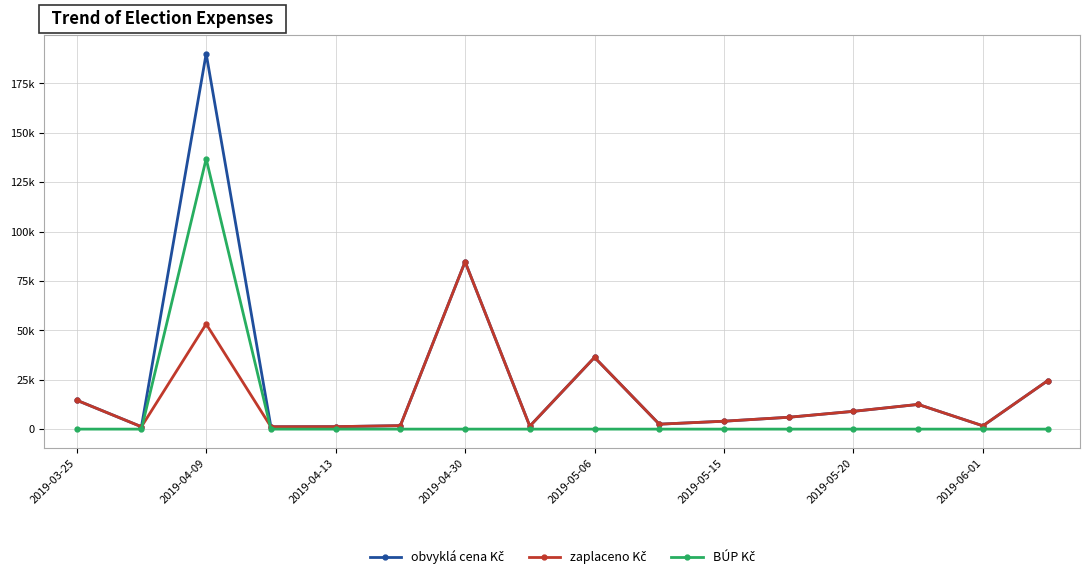

What is the value of the zaplaceno Kč point at the 2nd from the left?

1200.0